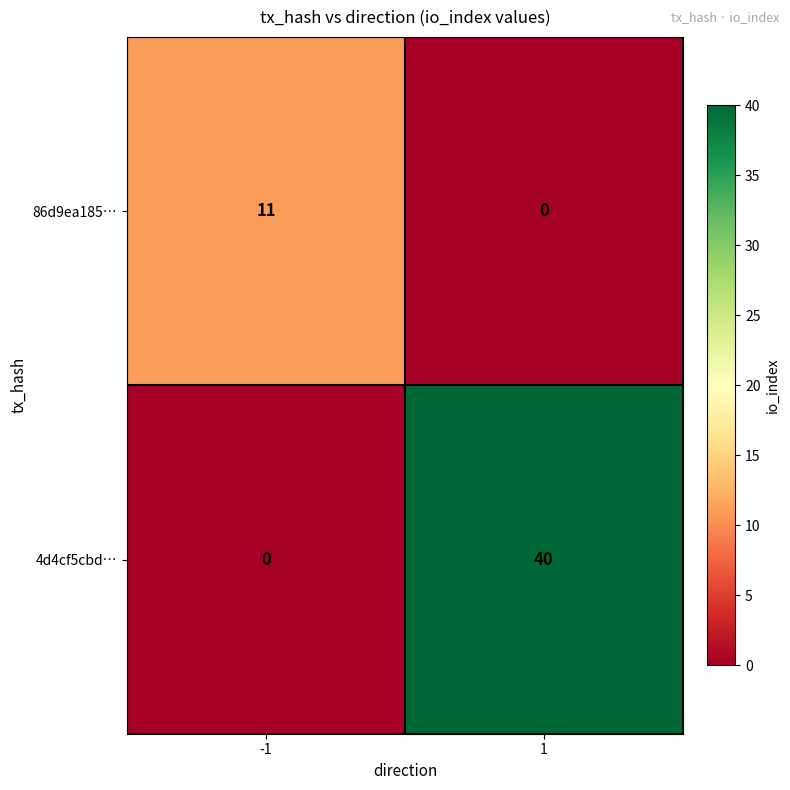

What is the difference between the maximum and minimum values in the 4d4cf5cbd… series?

40